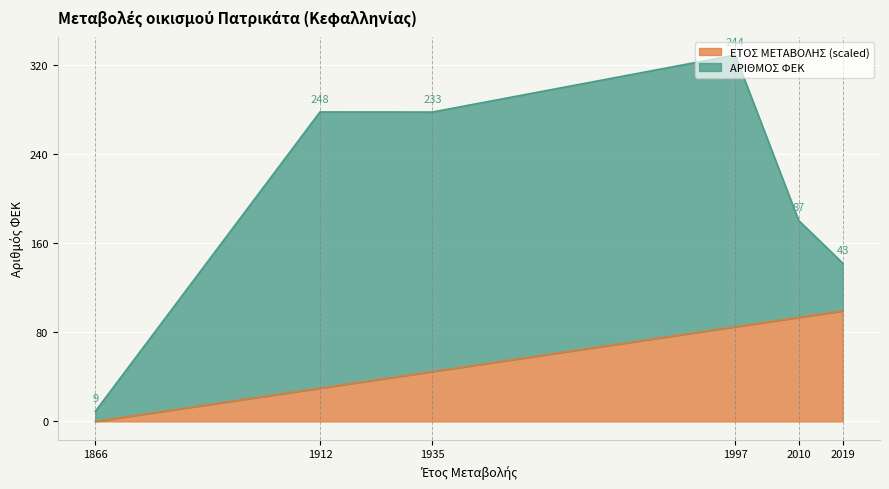

What is the sum of the values at 1866 and 1935?

44.7